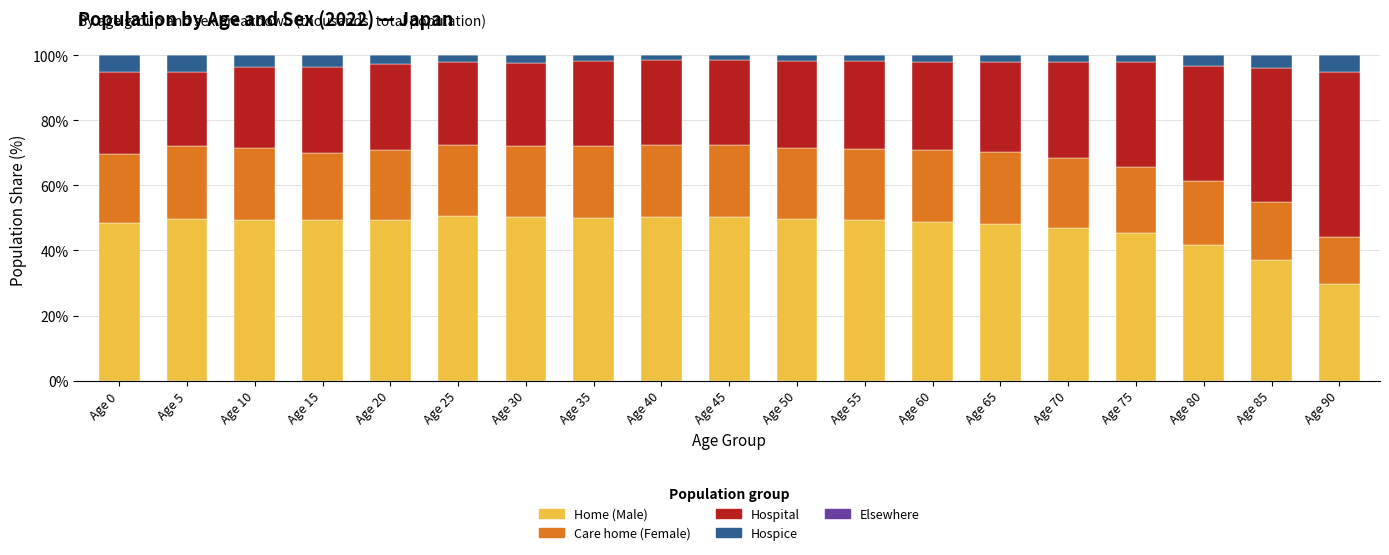

What is the difference between the second highest and second lowest values in the Home (Male) series?

13.2